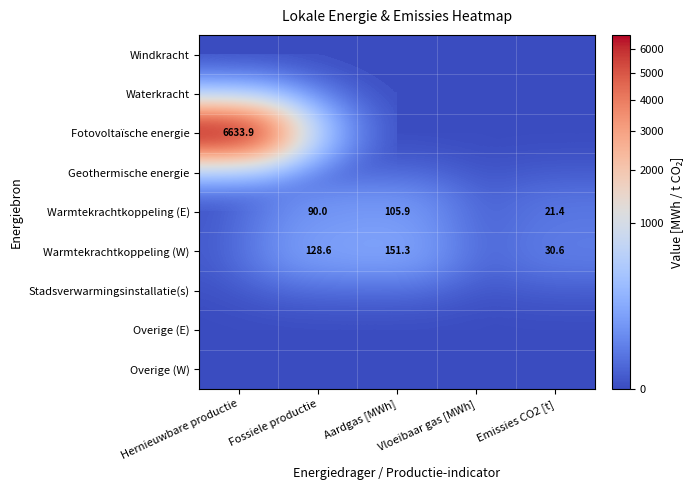

Rank the series by their maximum value, from highest to lowest.

Fotovoltaïsche energie, Warmtekrachtkoppeling (W), Warmtekrachtkoppeling (E), Windkracht, Waterkracht, Geothermische energie, Stadsverwarmingsinstallatie(s), Overige (E), Overige (W)